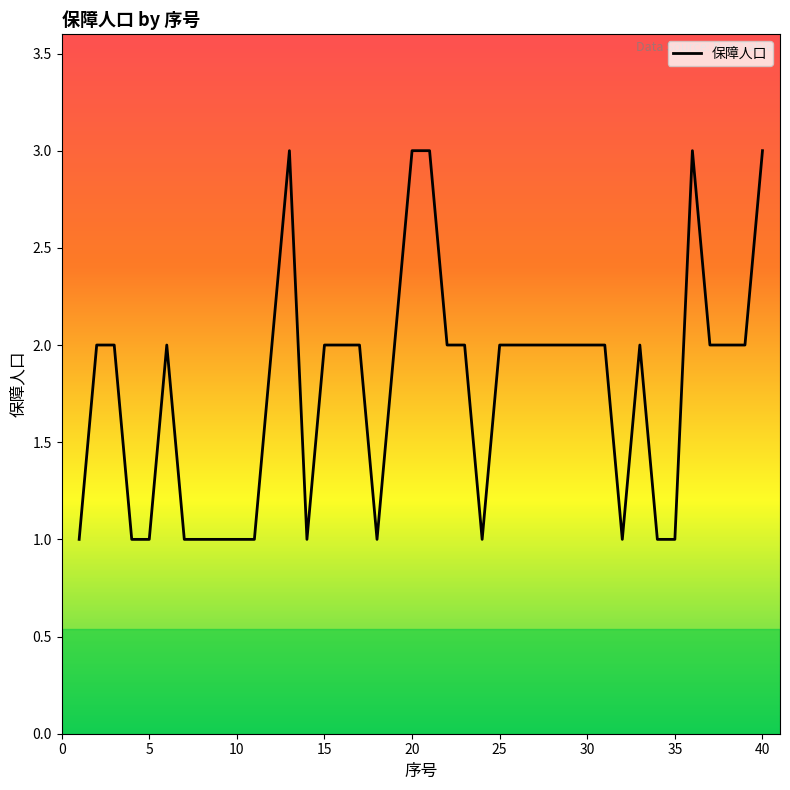

What is the maximum value shown in the chart?

3